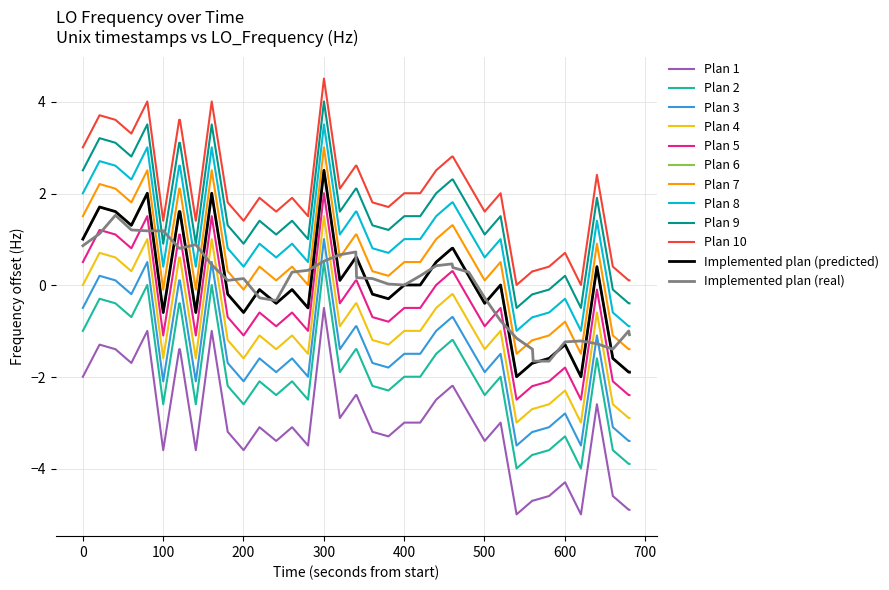

Does the chart have visible grid lines?

Yes